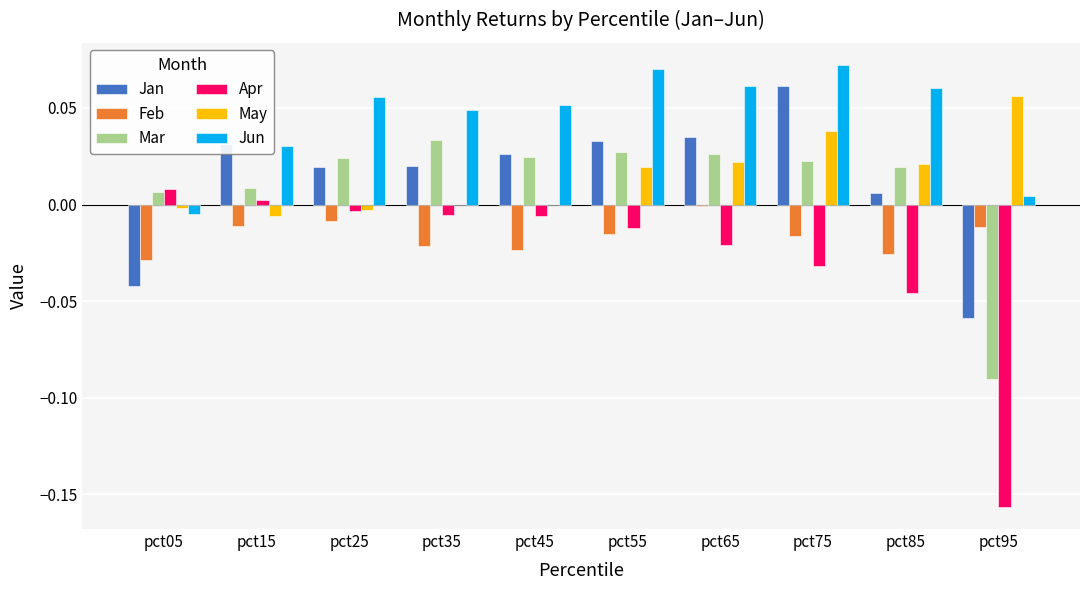

Is the value of Mar at pct95 greater than the value of Apr at pct15?

No